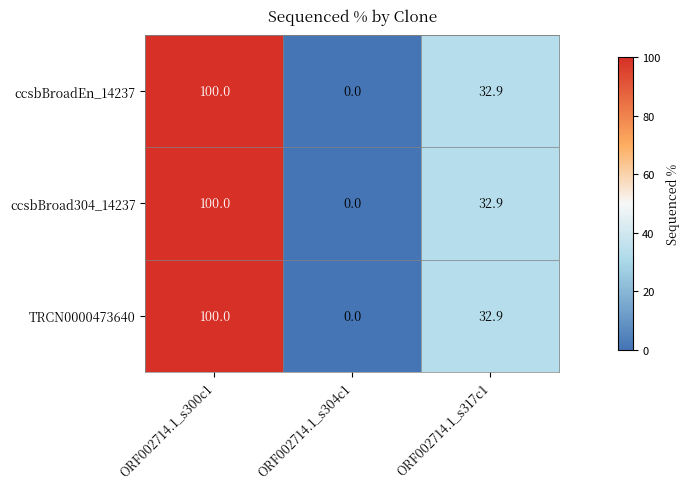

Reading left to right, what are all the values shown in this chart?

ccsbBroadEn_14237: 100.0	0.0	32.9
ccsbBroad304_14237: 100.0	0.0	32.9
TRCN0000473640: 100.0	0.0	32.9